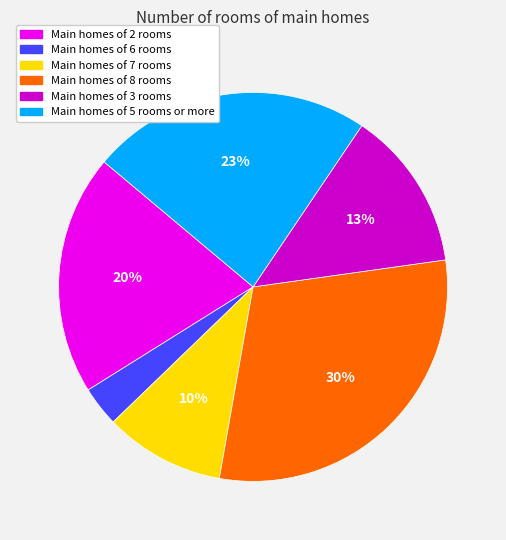

Is there any slice that represents more than half of the pie?

No